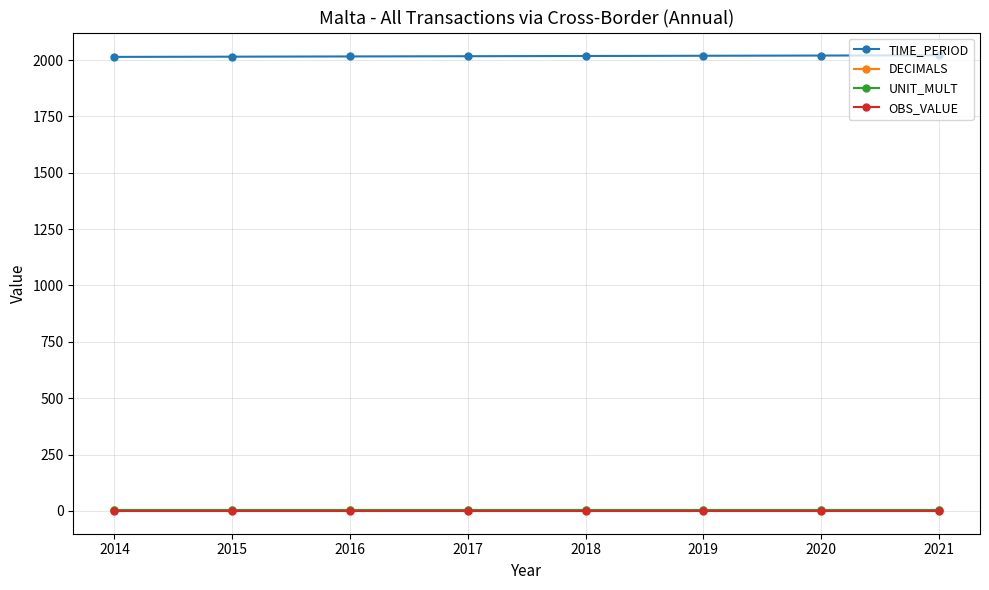

The value of OBS_VALUE at 2018 is 0. True or false?

True